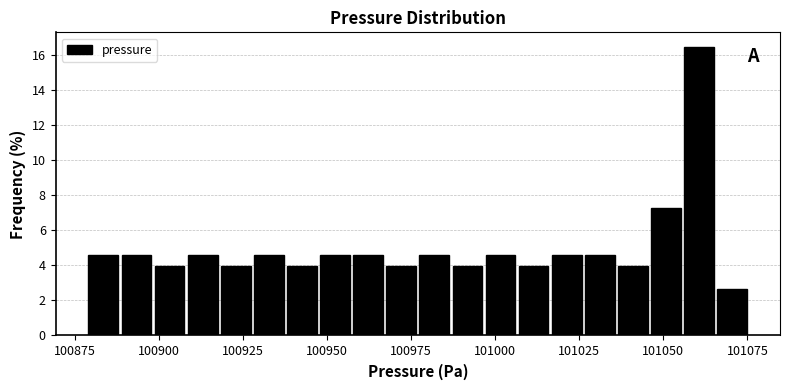

Read against the x-axis, roughly where is the centre of the tallest bar?

101060